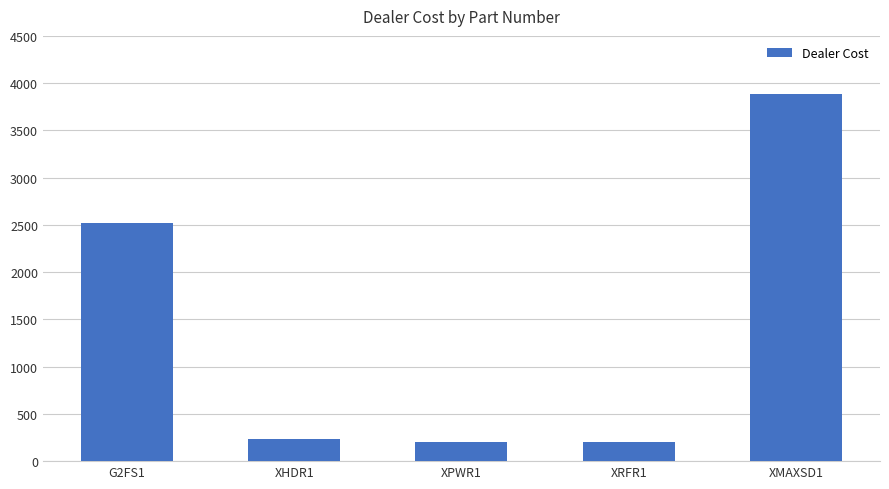

What is the sum of the values at XHDR1 and G2FS1?

2750